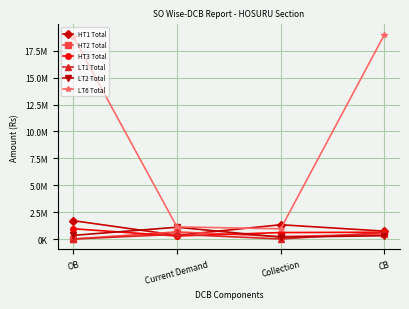

True or false: HT3 Total and LT6 Total intersect in this chart.

False